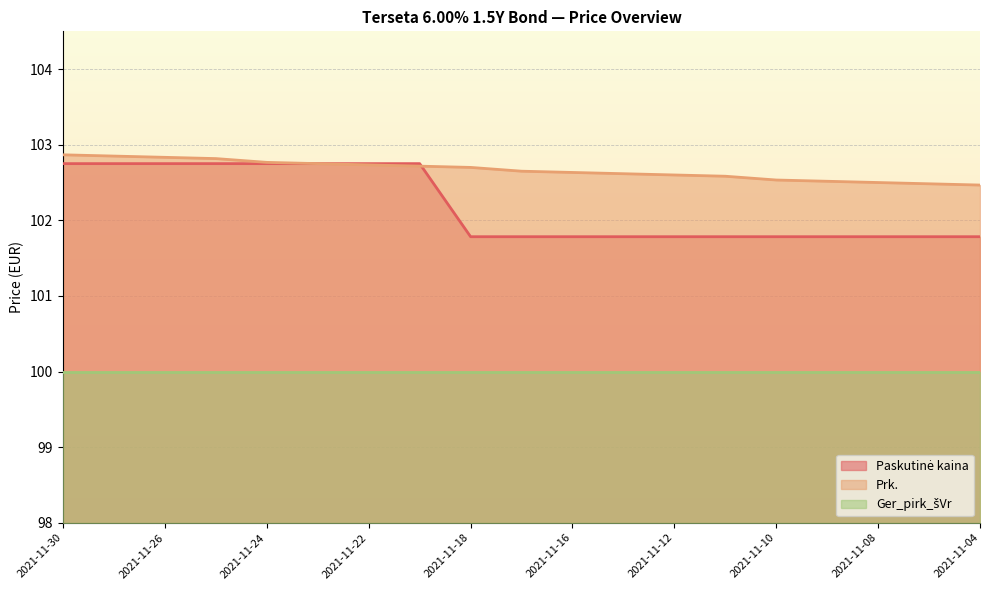

What is the minimum value for Prk.?

102.5